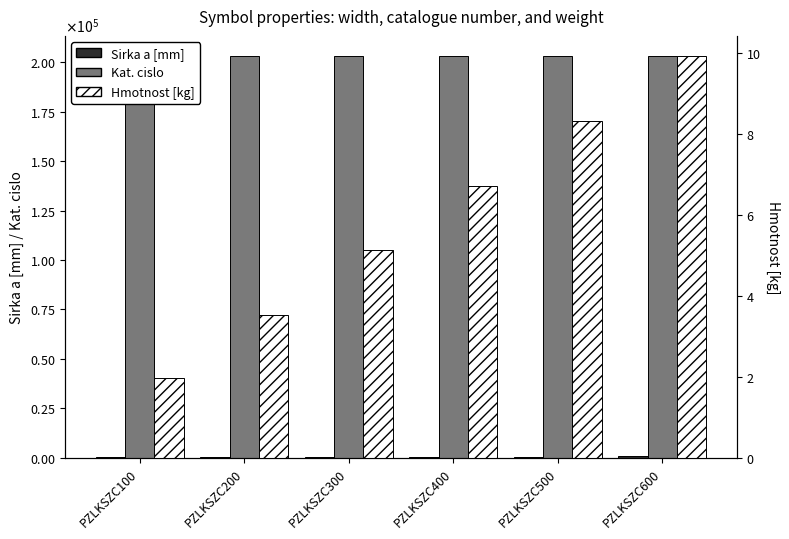

How many groups of bars are there?

6